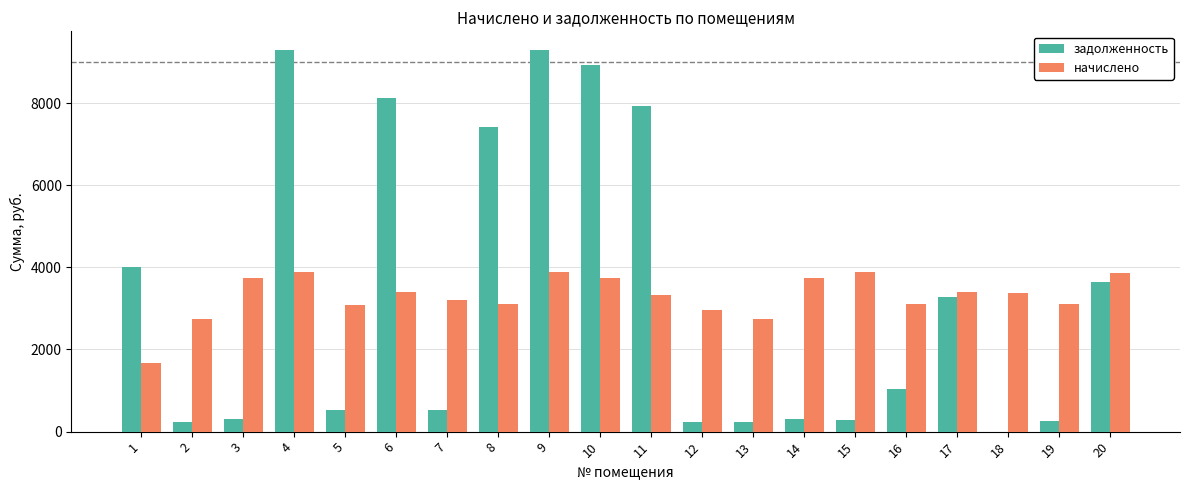

What is the sum of the начислено values at 11 and 8?

6430.0